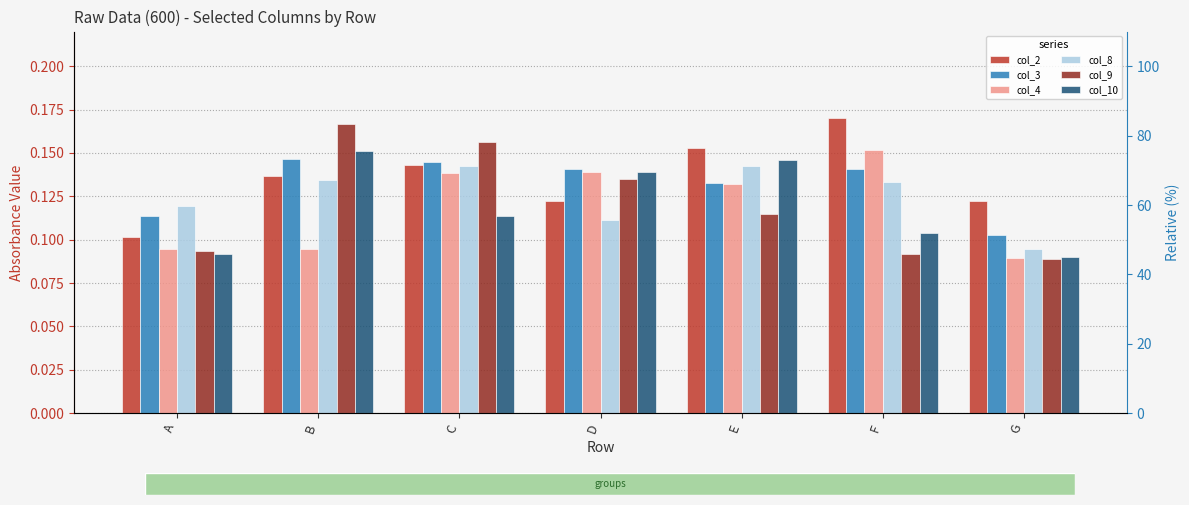

Is the value of col_4 at C greater than the value of col_9 at E?

Yes